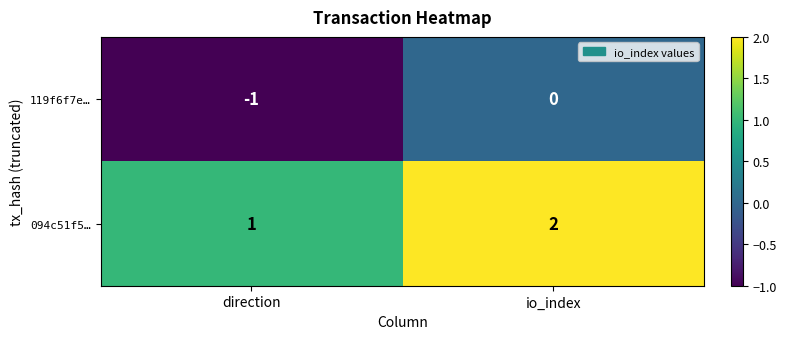

Reading right to left, list all the values displayed in this chart.

119f6f7e…: io_index=0	direction=-1
094c51f5…: io_index=2	direction=1